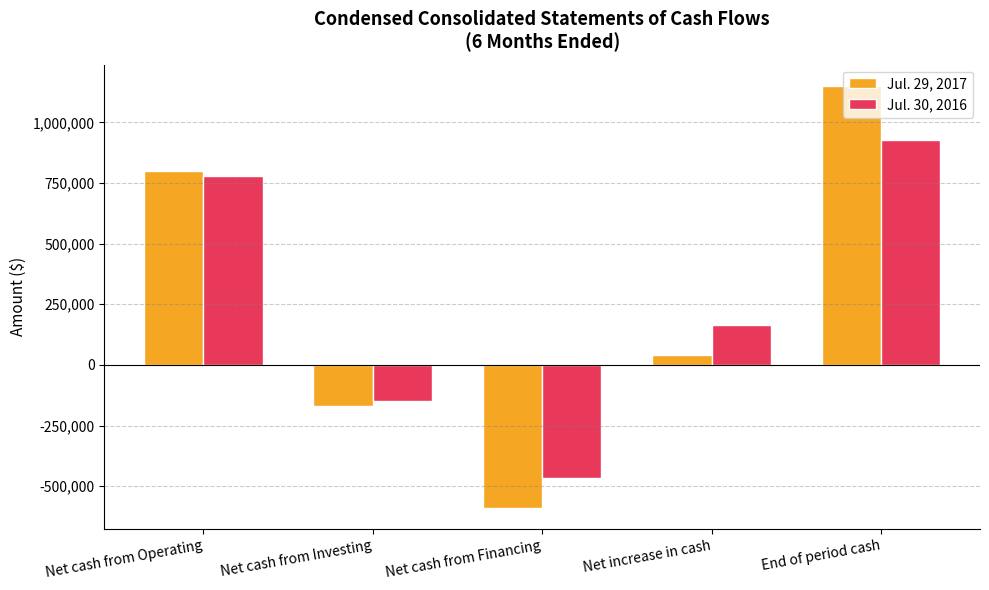

Rank the series at Net cash from Investing from highest to lowest value.

Jul. 30, 2016, Jul. 29, 2017